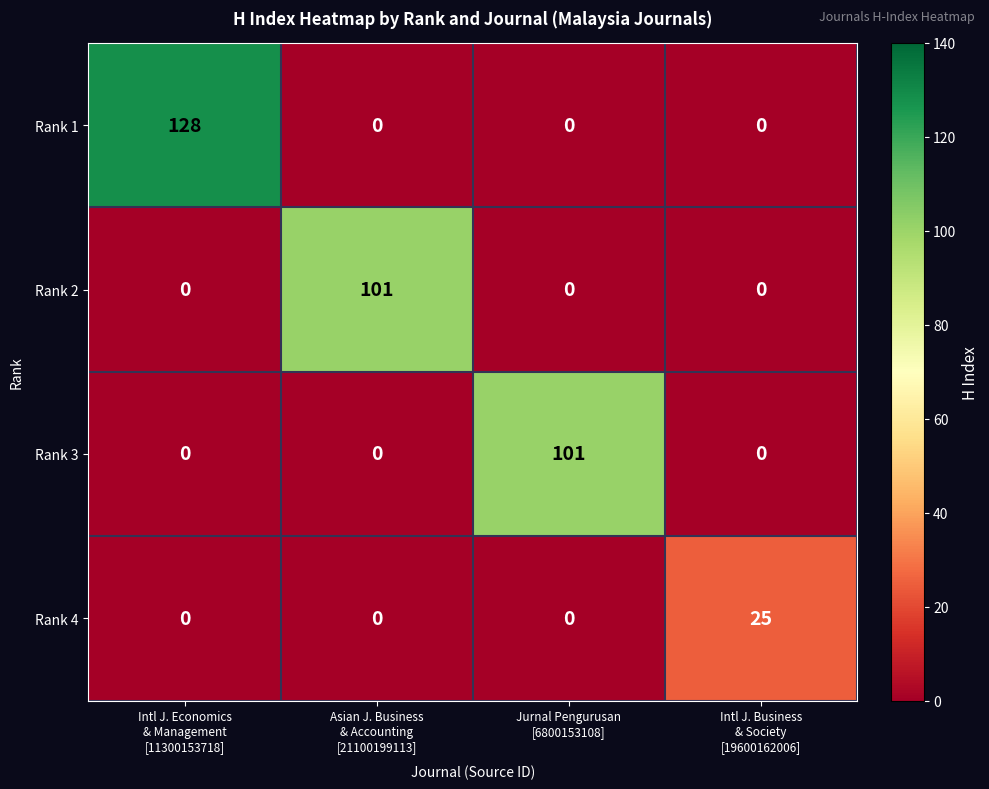

At how many categories does at least one series exceed 97?

3